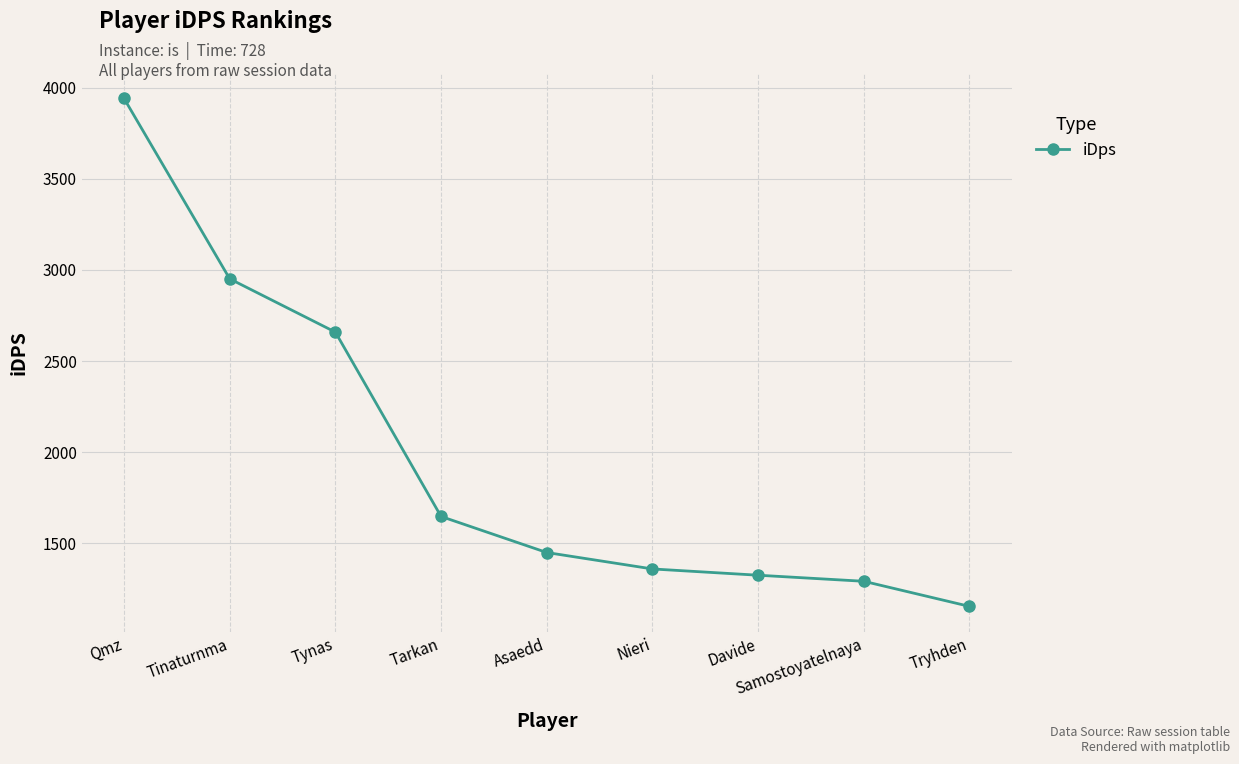

What position from the left is Samostoyatelnaya?

8